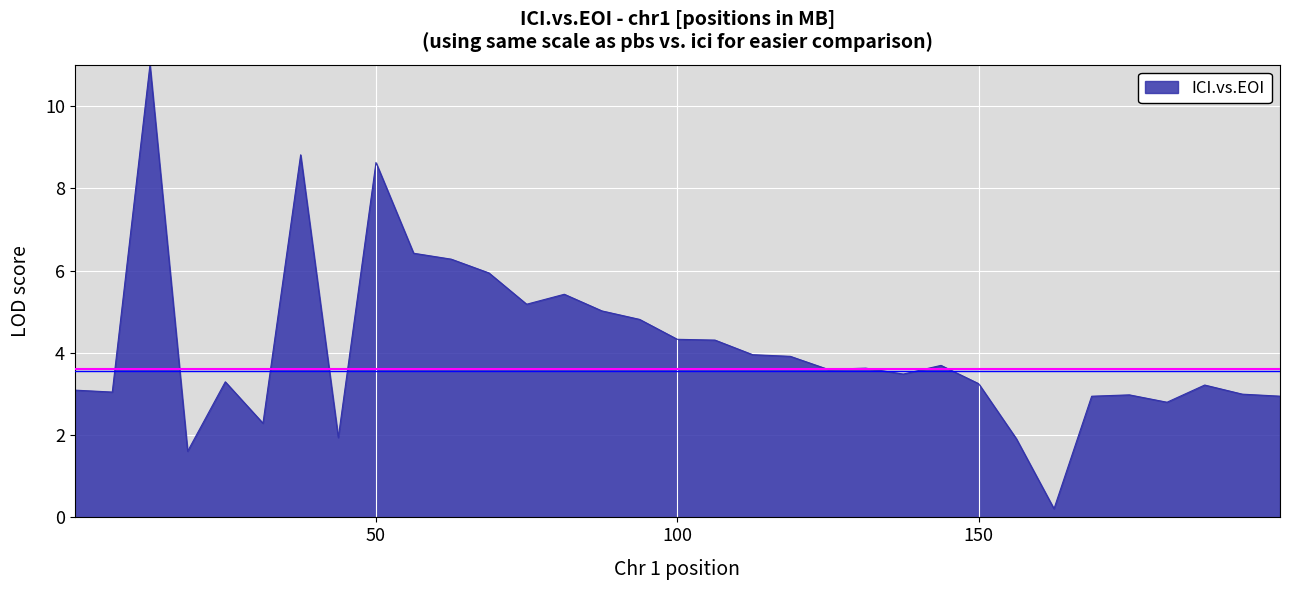

What is the greatest value displayed?

11.0